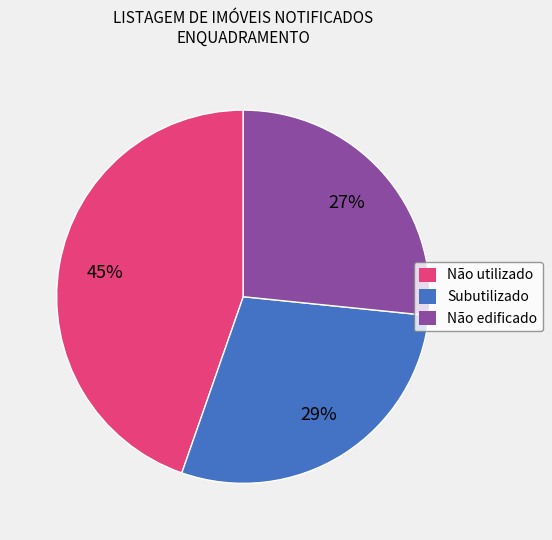

To the nearest percent, what is the average slice percentage?

33%